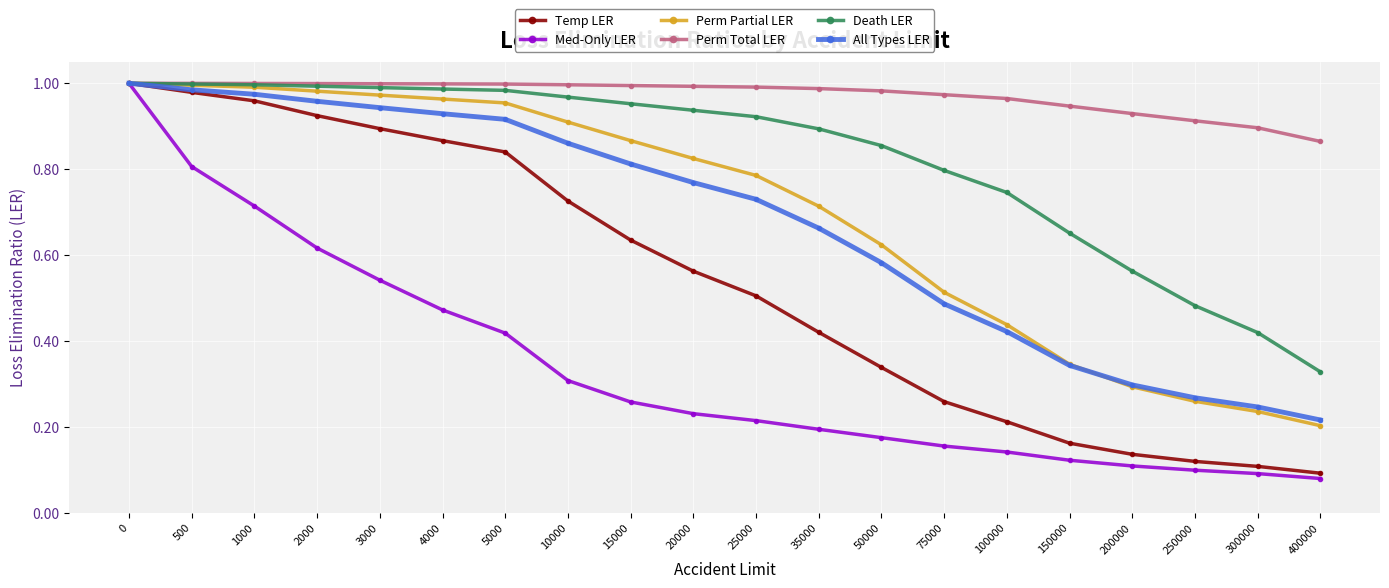

The value of Perm Total LER at 400000 is 1.4. True or false?

False